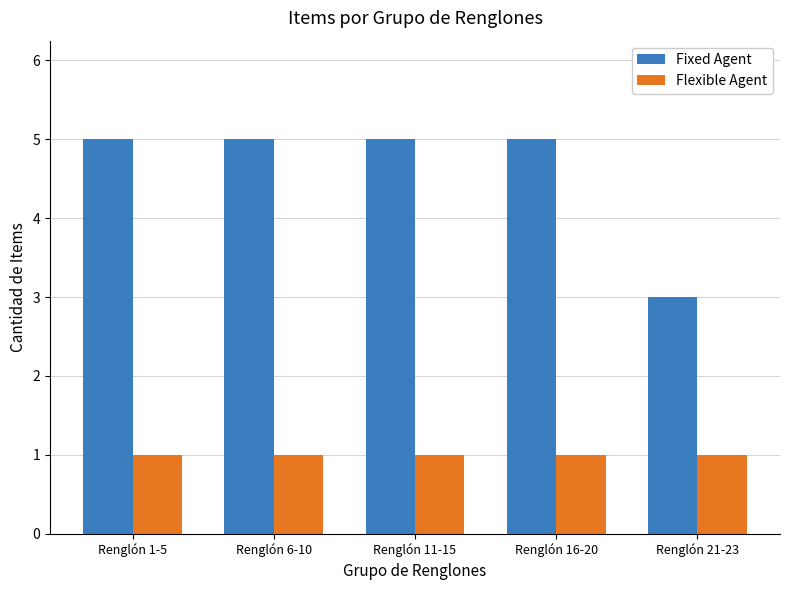

How many groups of bars are there?

5